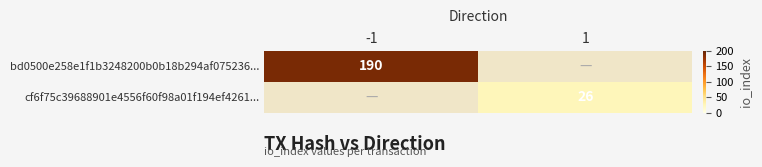

True or false: bd0500e258e1f1b3248200b0b18b294af075236... has a value of 104 at -1.

False